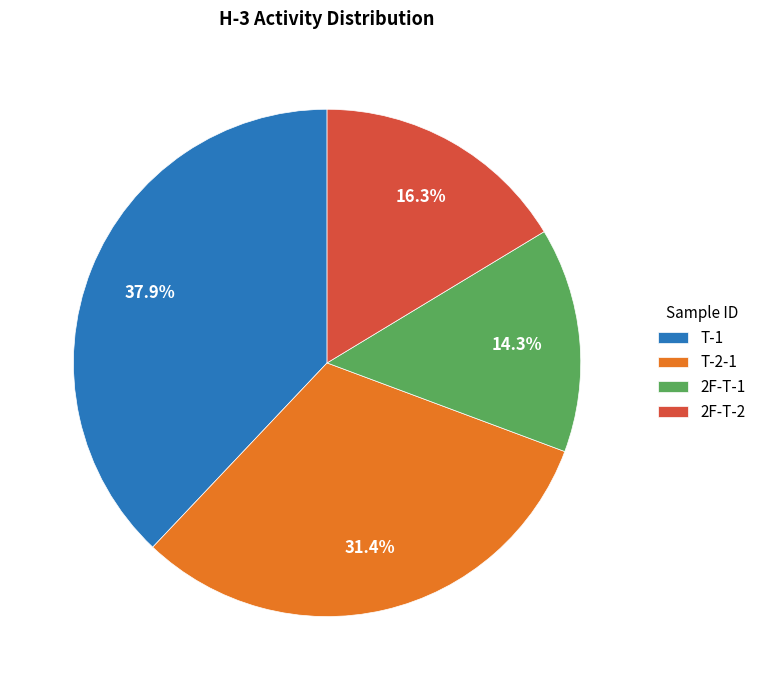

Do 2F-T-2 and T-2-1 together represent more than half of the pie?

No